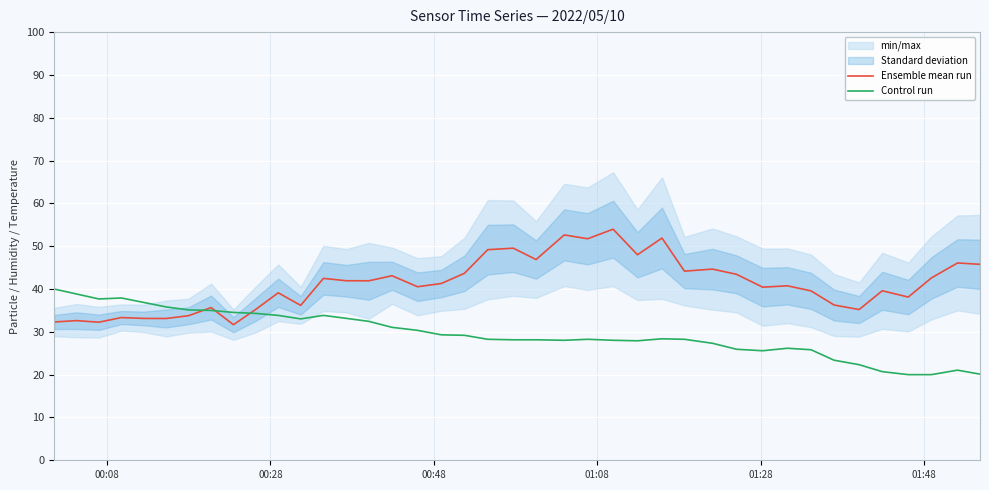

How many interior local peaks does the Control run series have?

6